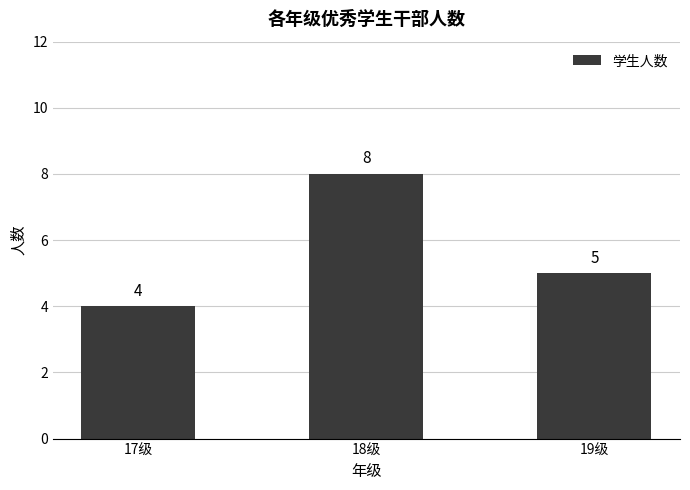

What is the label of the 3rd bar from the right?

17级